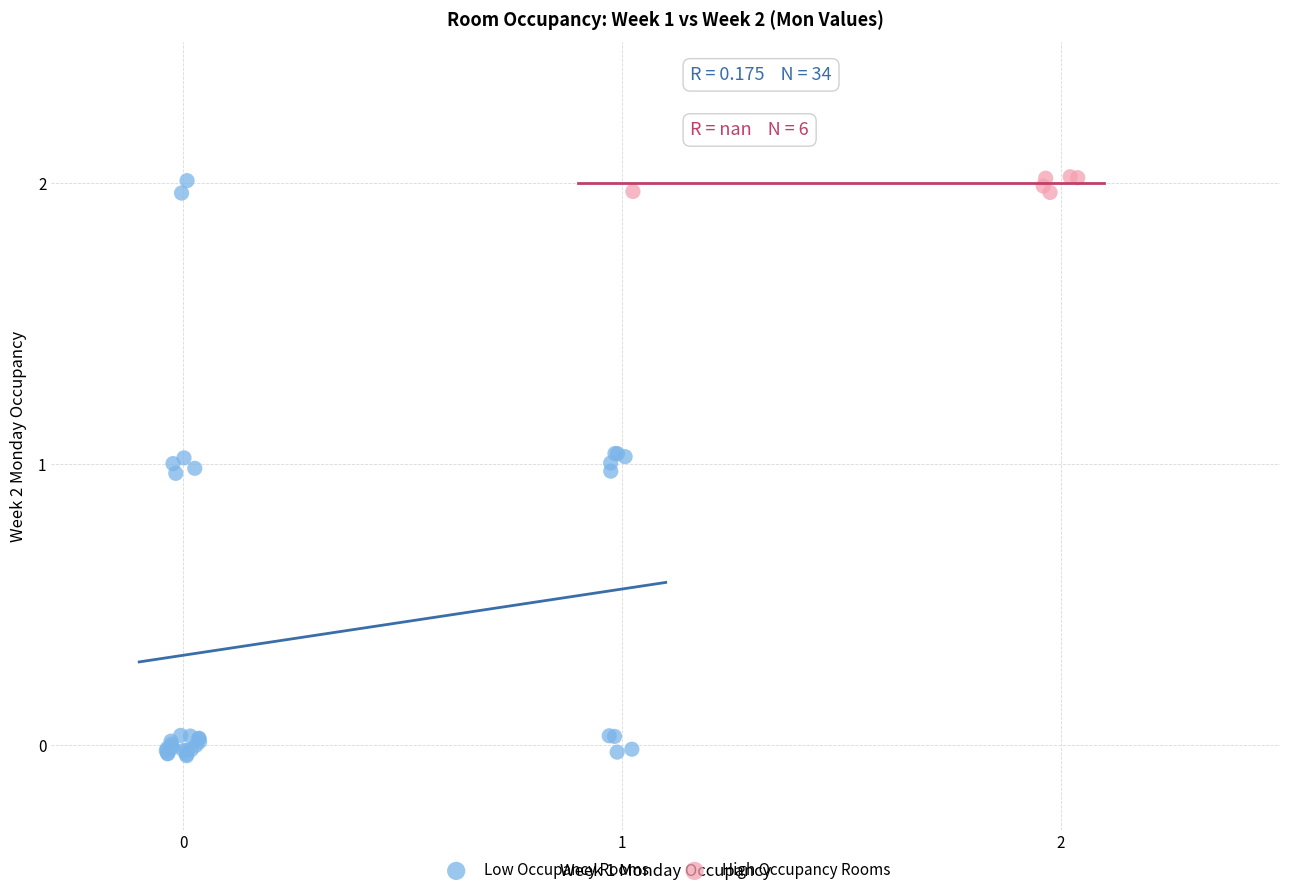

Which series has the widest spread of Y values?

Low Occupancy Rooms